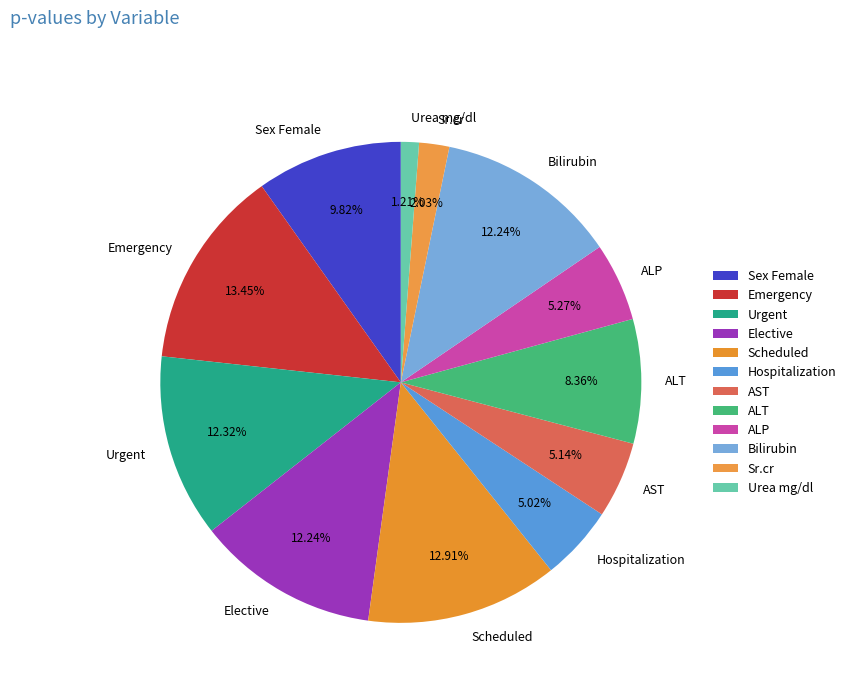

To the nearest percent, what percentage of the pie is AST?

5%